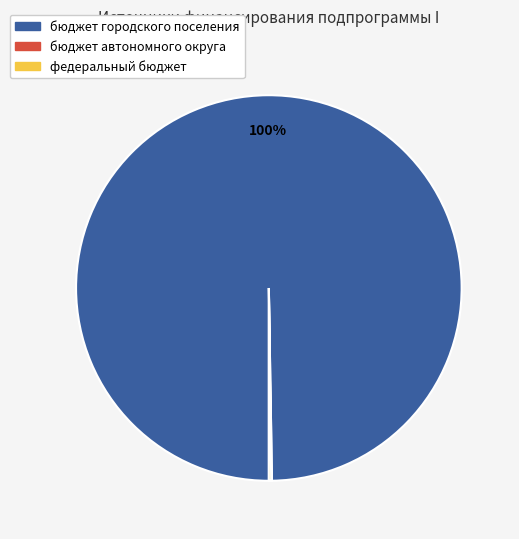

To the nearest percent, what is the difference between the largest and smallest slice percentages?

100%